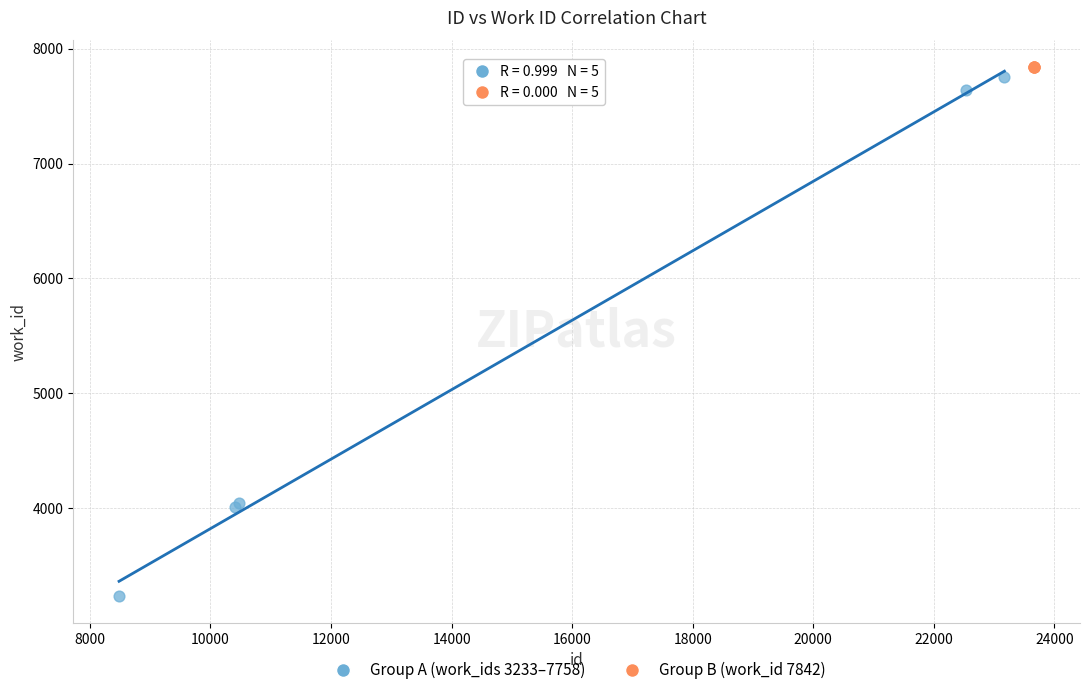

Which series contains the lowest Y value?

Group A (work_ids 3233–7758)